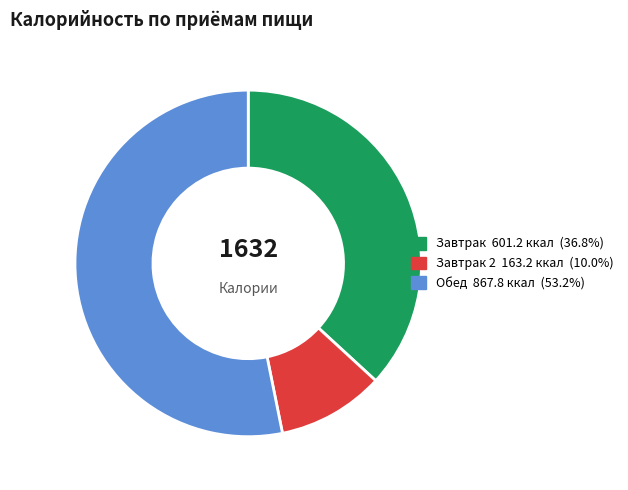

Is there any slice that represents more than half of the pie?

Yes